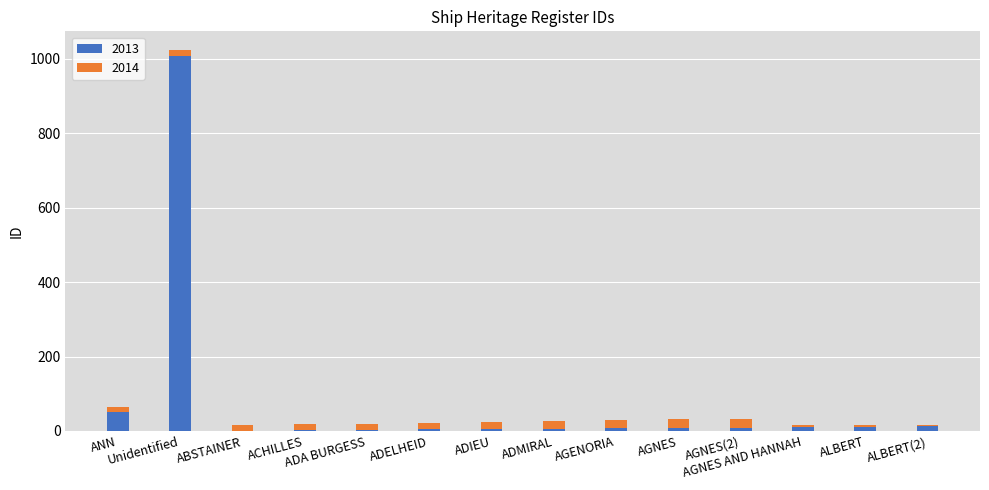

Which category has the highest value in the 2013 series?

Unidentified